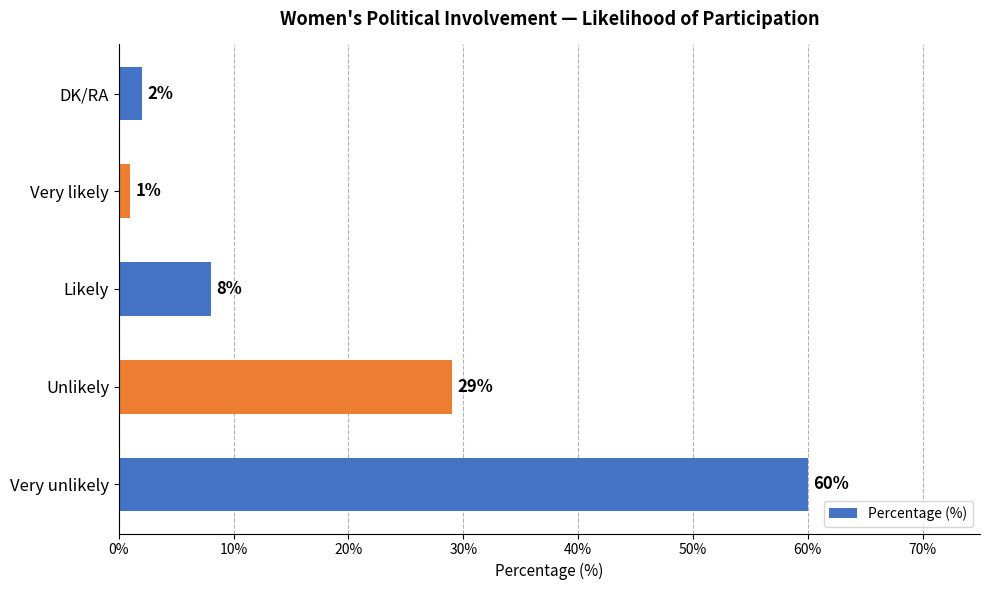

Rank the categories by value from lowest to highest.

Very likely, DK/RA, Likely, Unlikely, Very unlikely